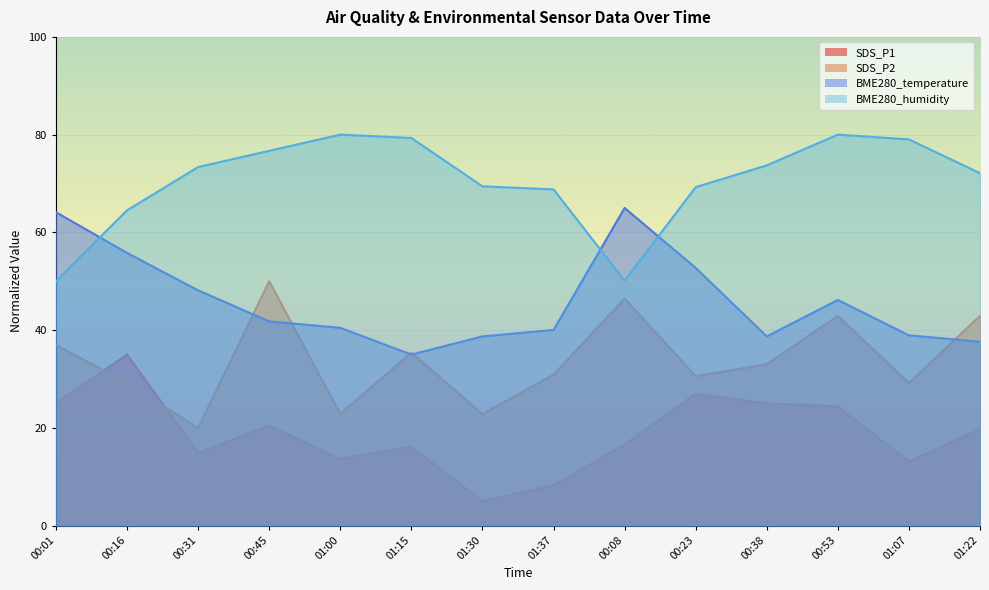

Which label corresponds to the smallest value in the chart?

01:30